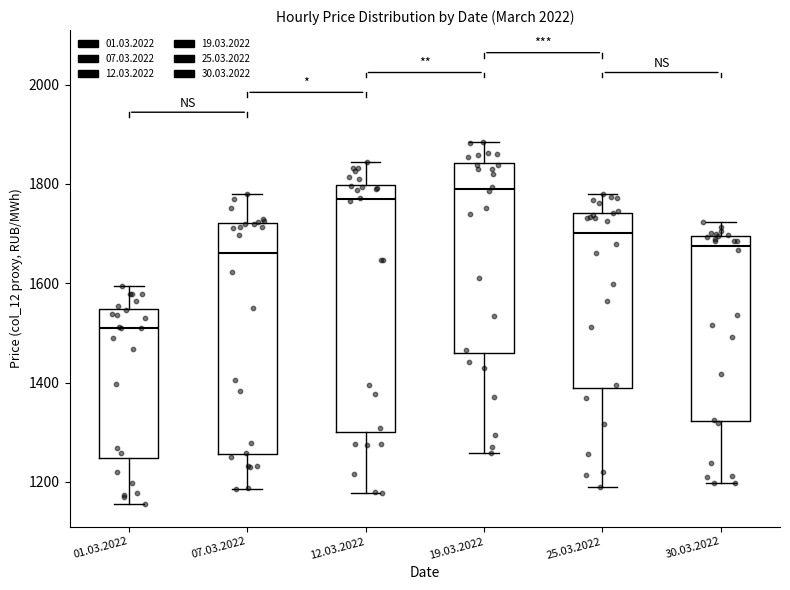

Reading left to right, transcribe this box plot: for each box, give where its median line is, the range the box spans, and where its two whiskers end, as read against the y-axis. The values are not printed on the chart, so give them approximately, as read against the axis.

01.03.2022: median 1520, box 1240 to 1540, whiskers 1160 to 1600
07.03.2022: median 1660, box 1260 to 1720, whiskers 1180 to 1780
12.03.2022: median 1760, box 1300 to 1800, whiskers 1180 to 1840
19.03.2022: median 1800, box 1460 to 1840, whiskers 1260 to 1880
25.03.2022: median 1700, box 1380 to 1740, whiskers 1200 to 1780
30.03.2022: median 1680, box 1320 to 1700, whiskers 1200 to 1720